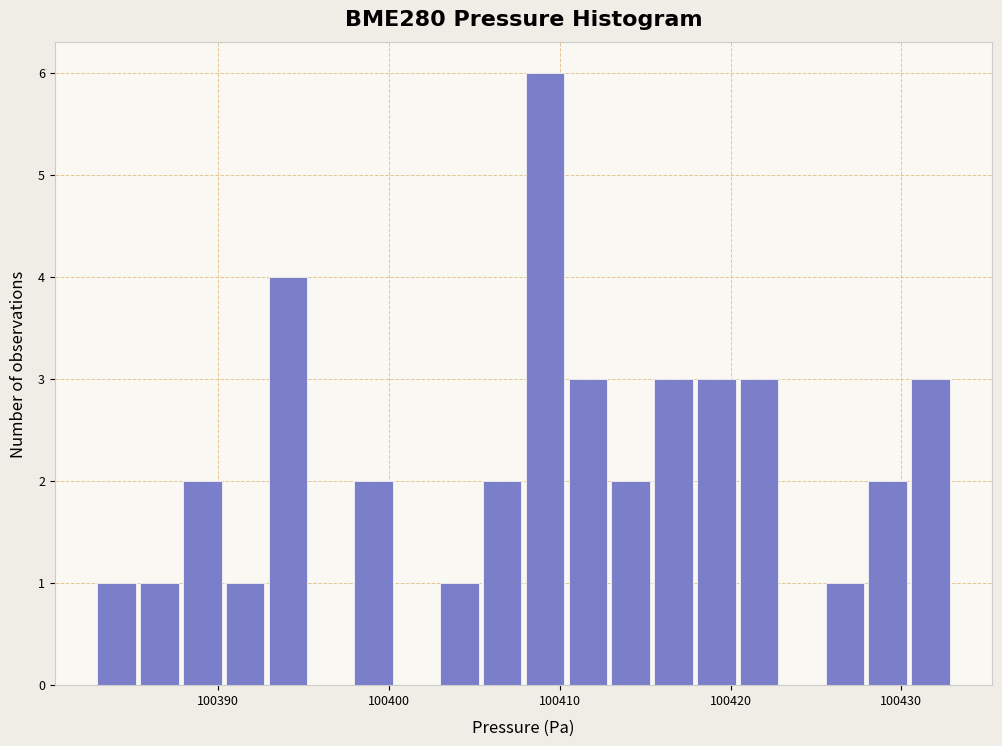

Read against the x-axis, roughly where is the centre of the tallest bar?

100409